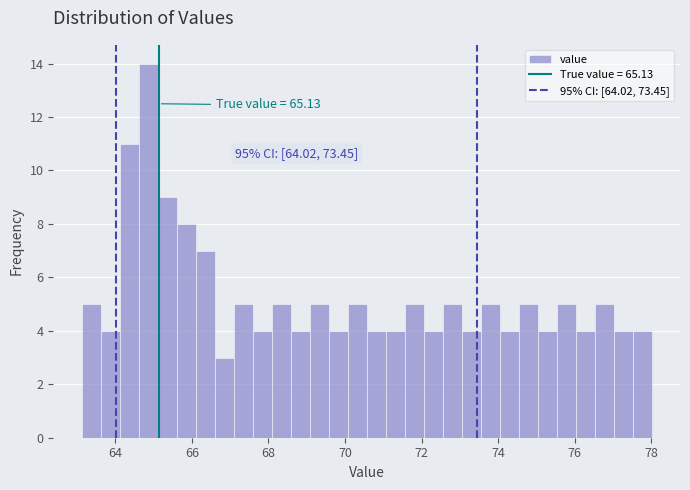

Around what value on the x-axis is the tallest bar? Give the approximate position of its centre, as read against the axis.

64.8